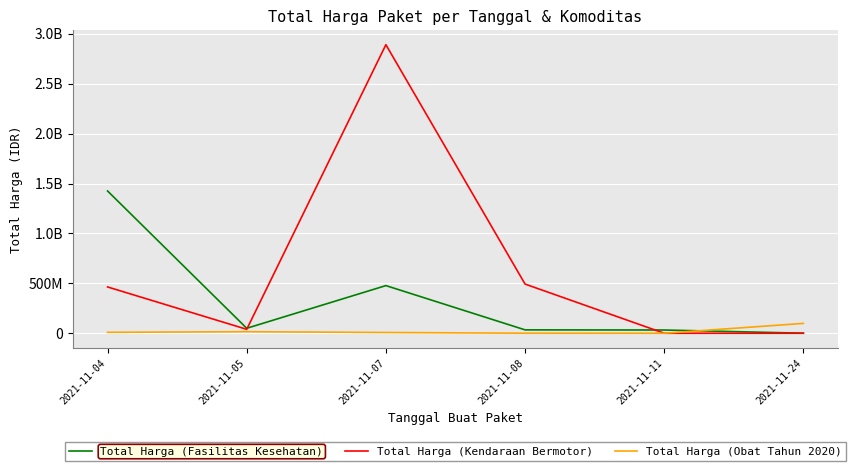

What is the sum of the Total Harga (Kendaraan Bermotor) values at 2021-11-07 and 2021-11-11?

2892122000